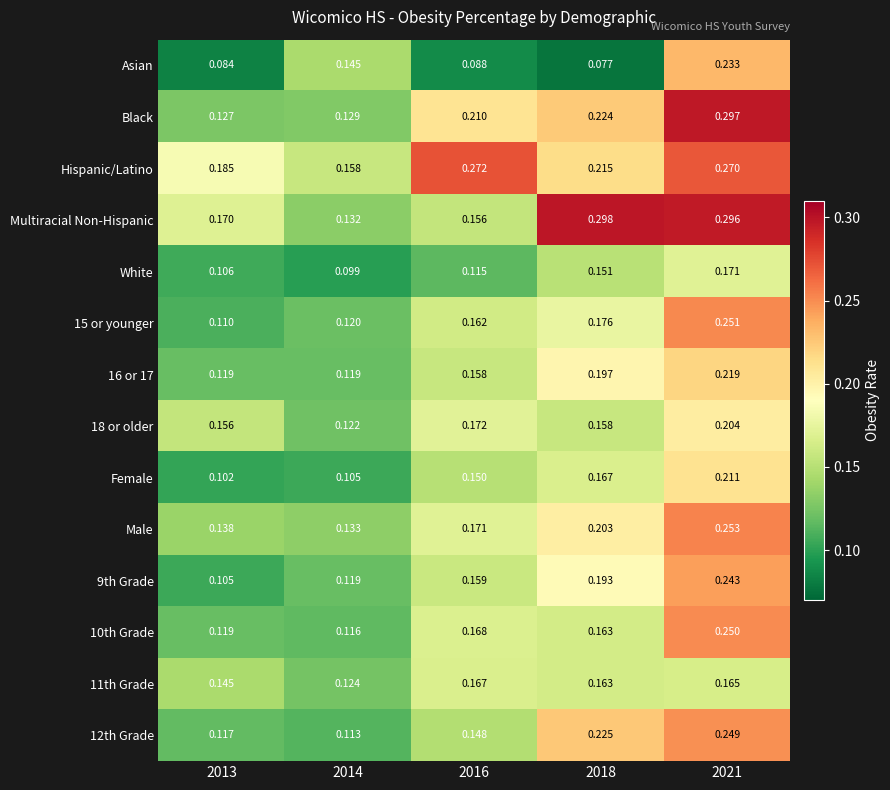

Which series has the widest spread of values?

Black